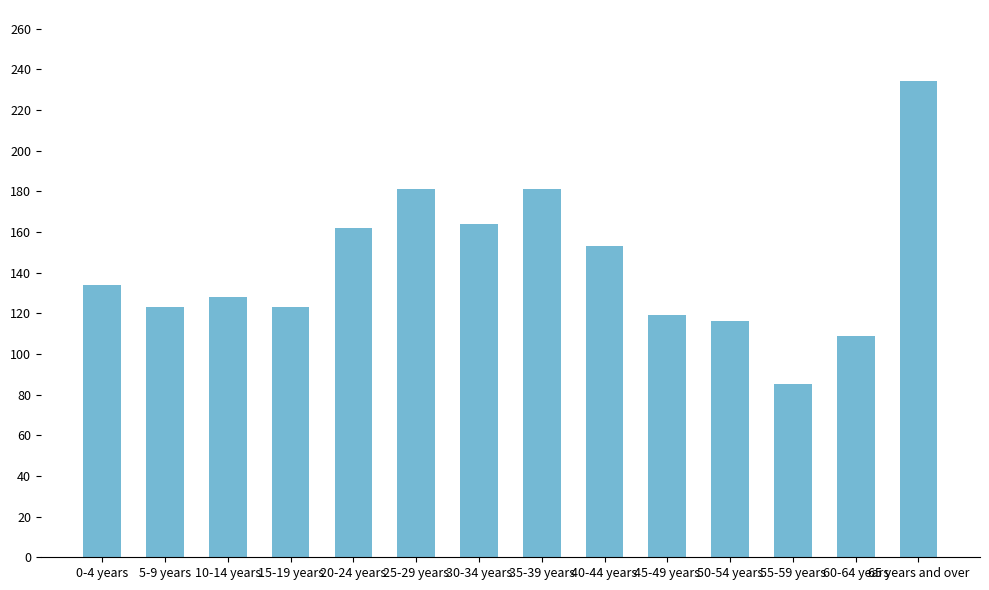

What is the maximum value shown in the chart?

234